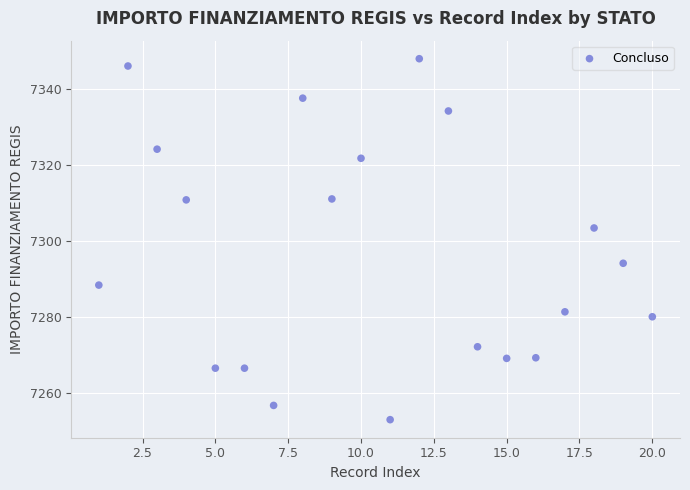

What Y value in the scatter plot is closest to 7300?

7303.5